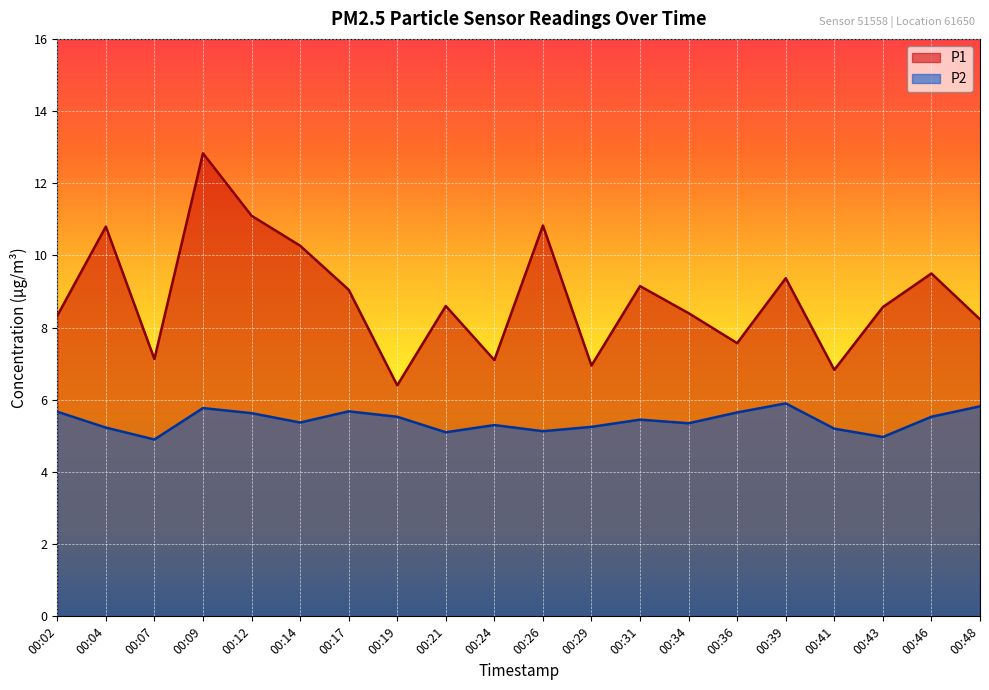

What is the difference between the P2 values at 00:24 and 00:09?

0.5